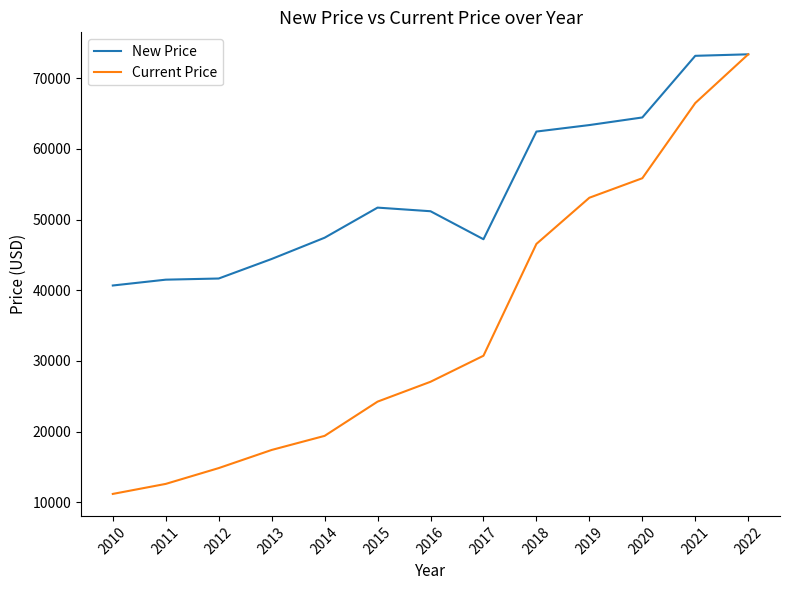

Between 2017 and 2014, which series saw the biggest shift?

Current Price